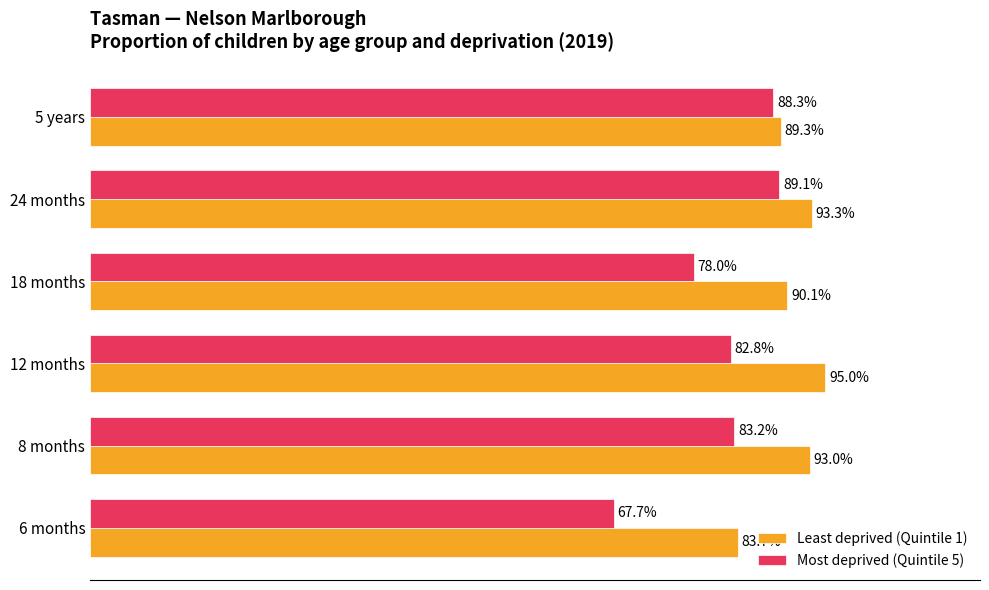

What are all the series names shown in the legend?

Least deprived (Quintile 1), Most deprived (Quintile 5)